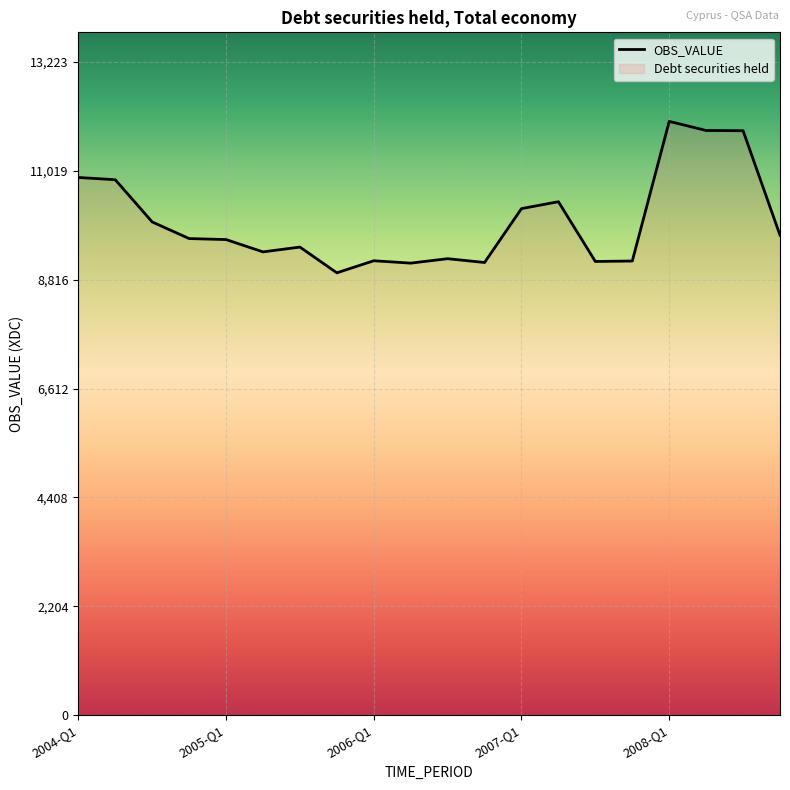

What is the label of the 7th point from the left?

2005-Q3